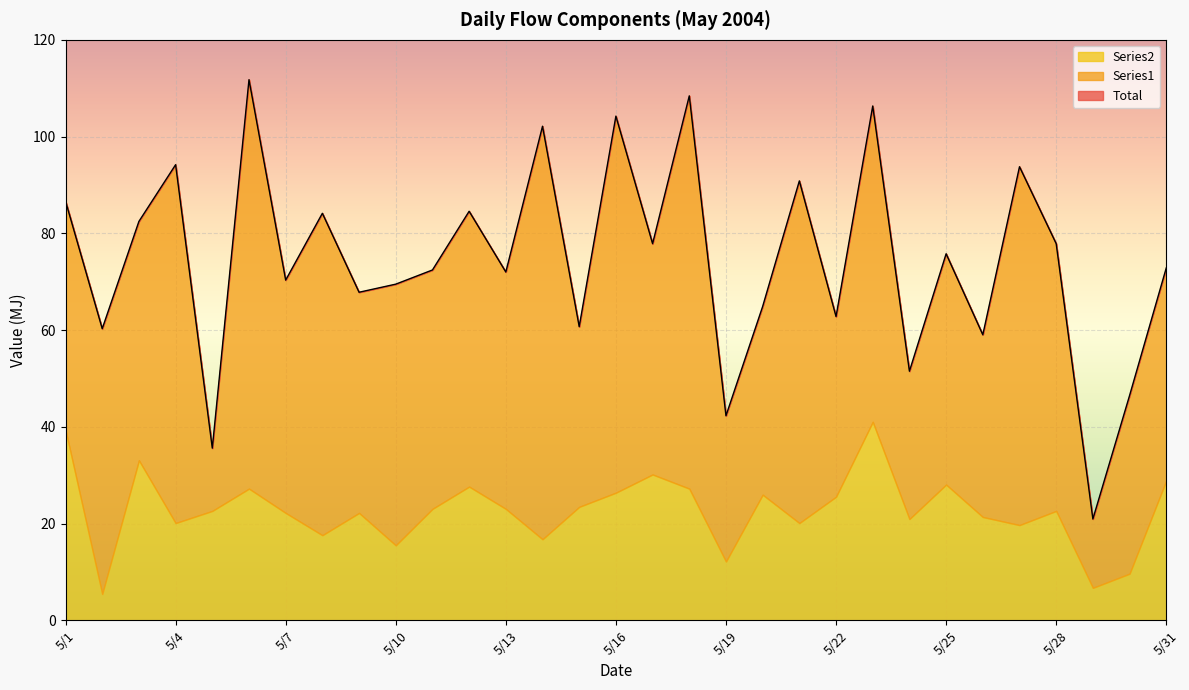

What value does the Series2 series have at 5/14?

16.7